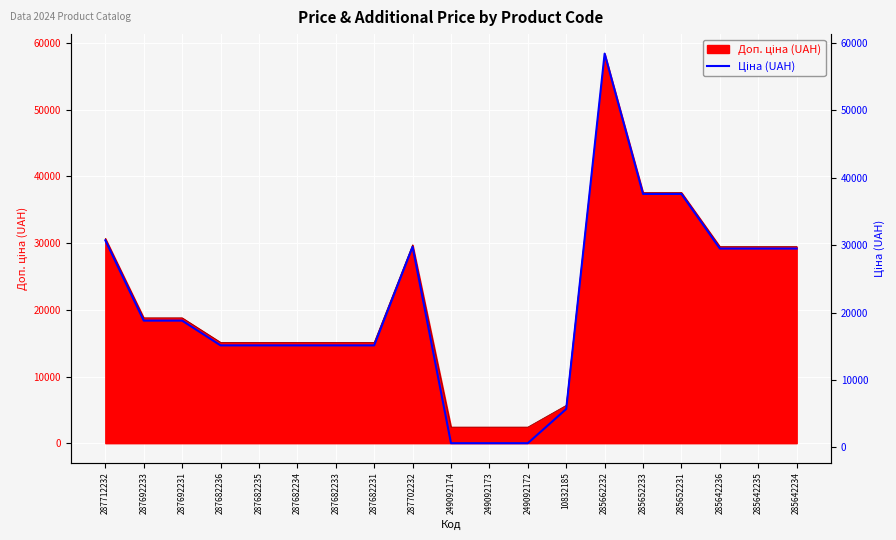

Which category has the highest value across all series?

285662232